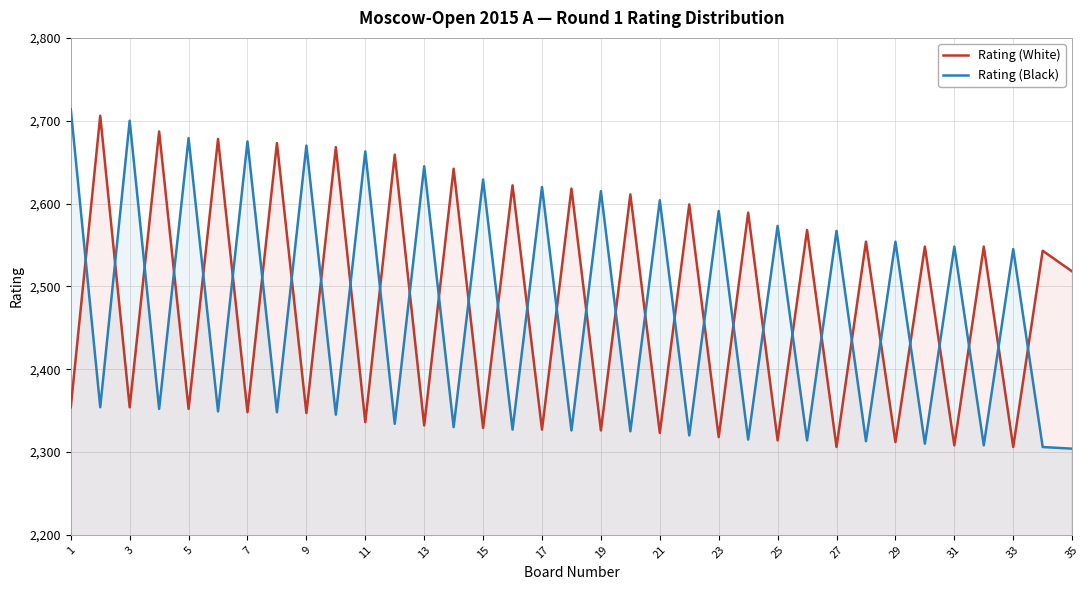

True or false: Rating (Black) and Rating (White) intersect in this chart.

True